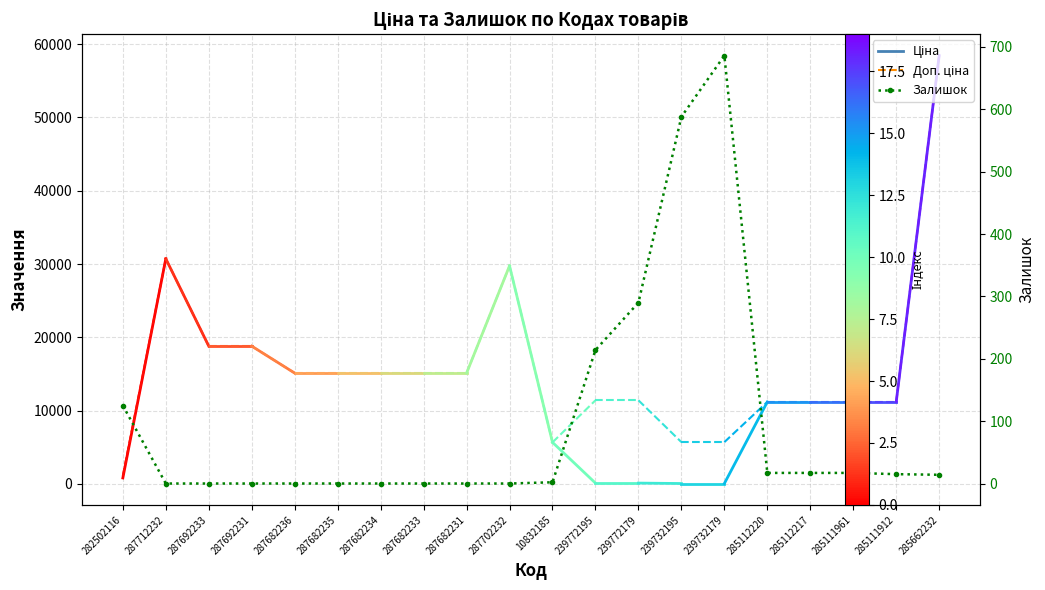

Where is the first local maximum?

239732179